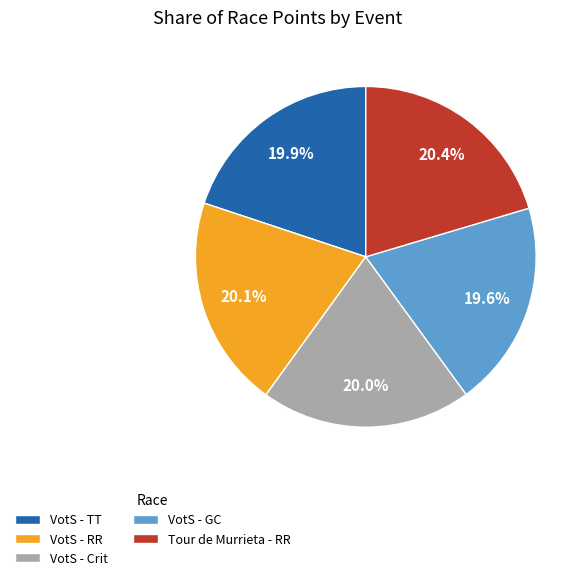

What portion of the pie excludes Tour de Murrieta - RR?

79.6%